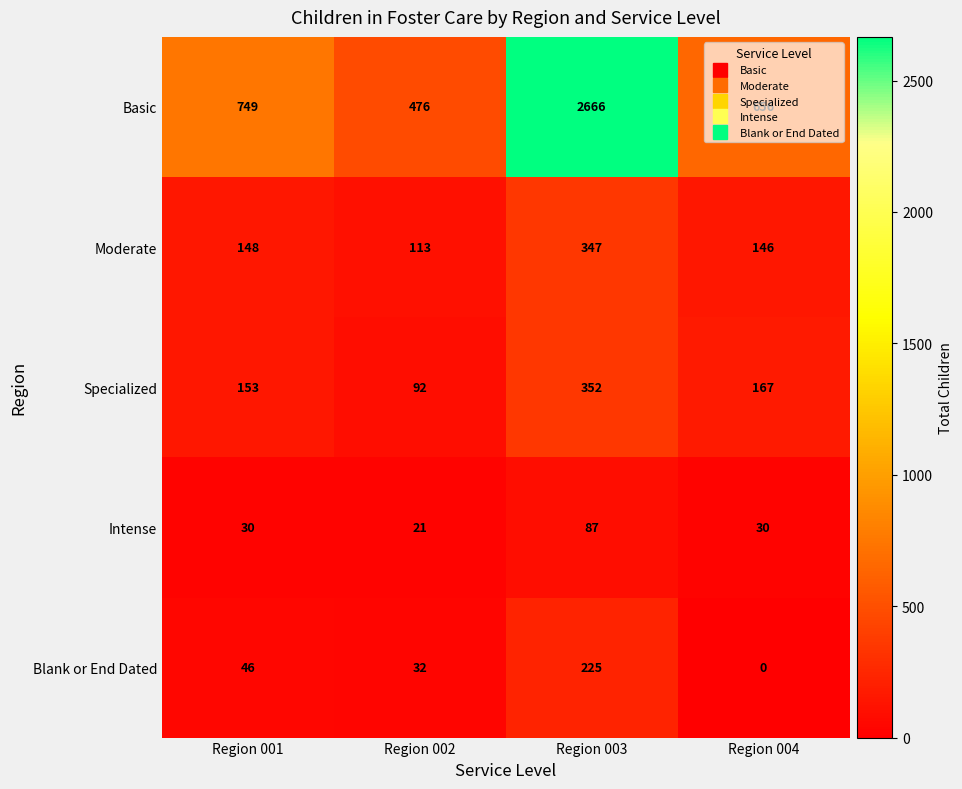

What is the difference between the maximum and minimum values in the Intense series?

66